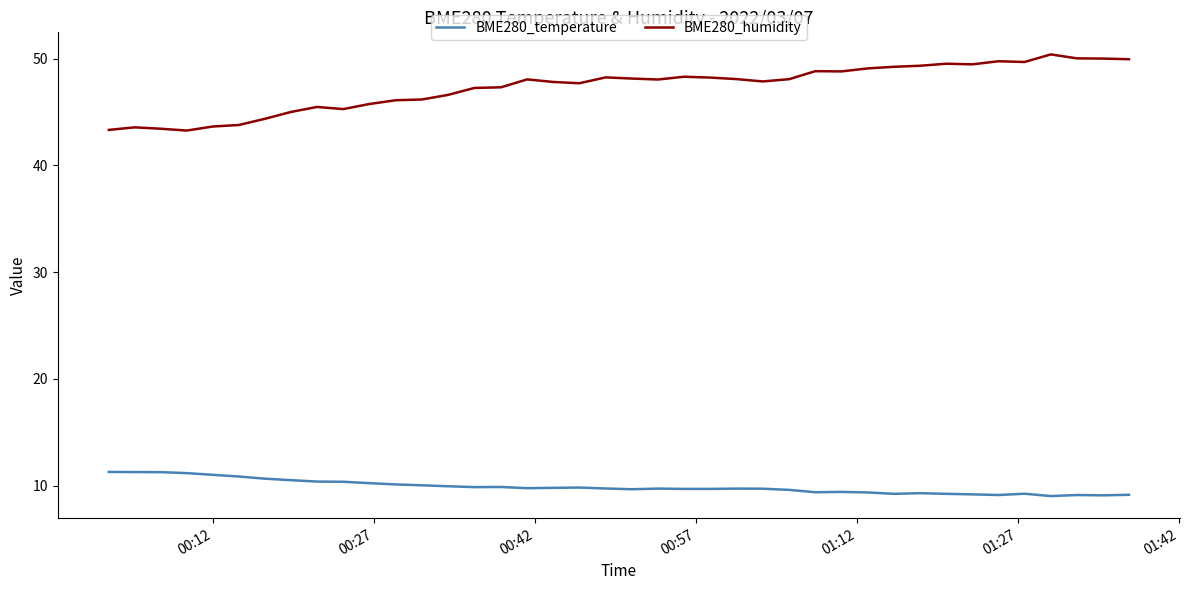

True or false: BME280_temperature and BME280_humidity cross at least once.

False